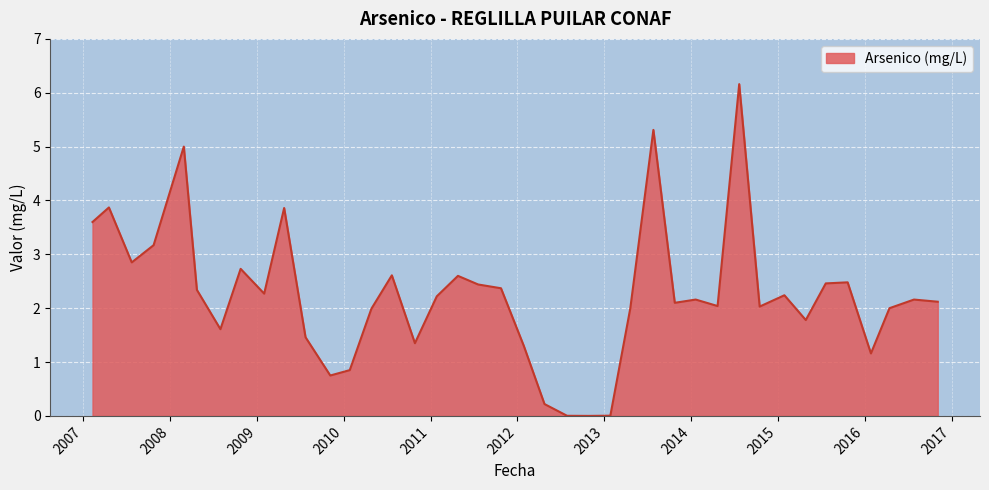

What is the greatest value displayed?

6.2